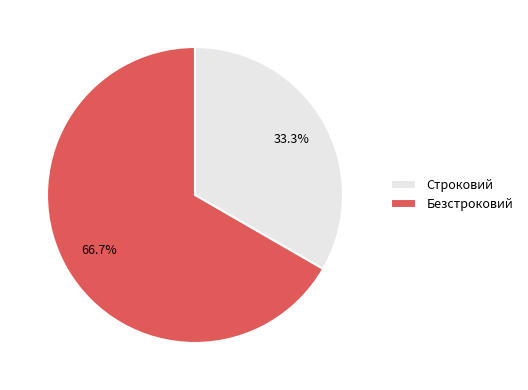

Does Безстроковий represent more than half of the total?

Yes